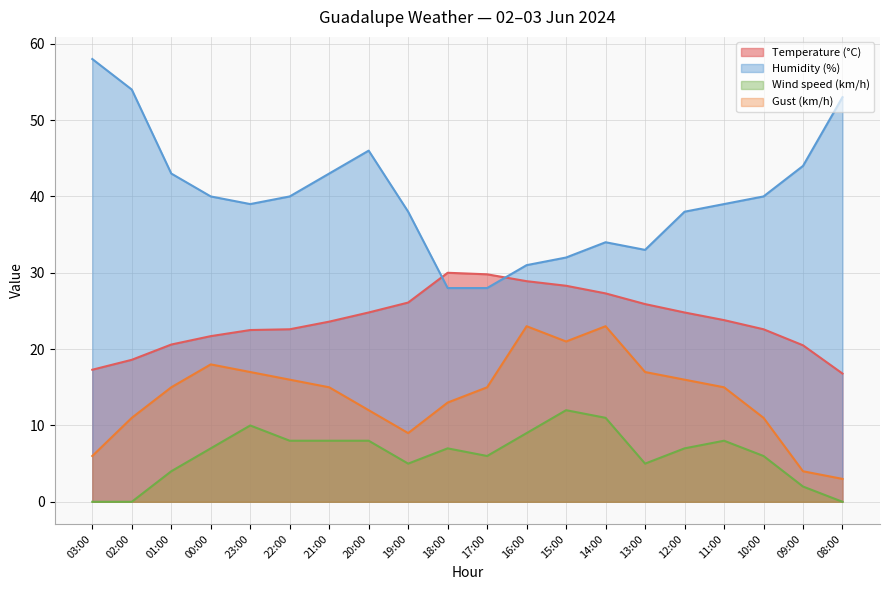

Is it true that Humidity (%) equals 34.0 at 14:00?

True